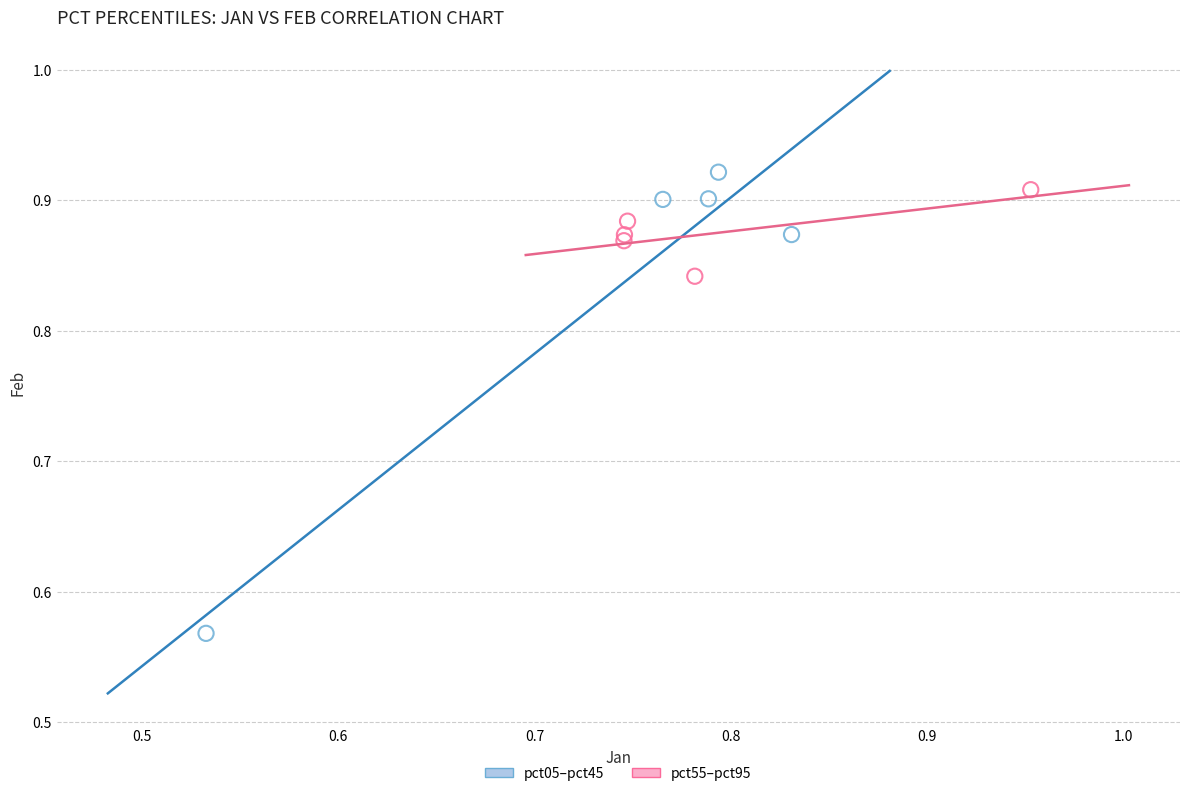

What are all the series names shown in the legend?

pct05–pct45, pct55–pct95